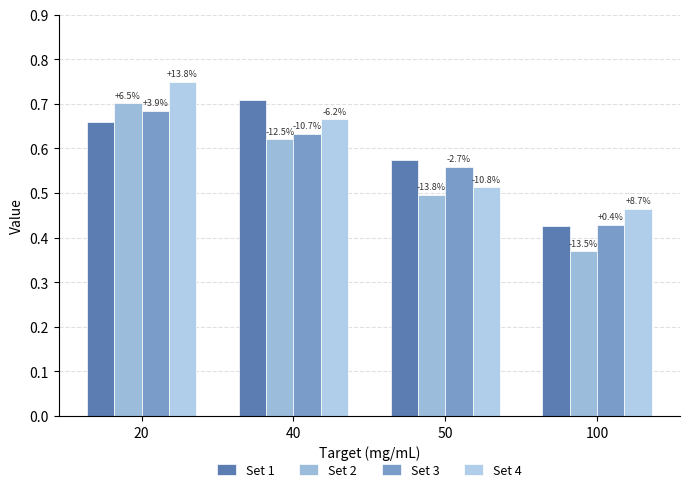

What is the minimum value shown in the chart?

0.4